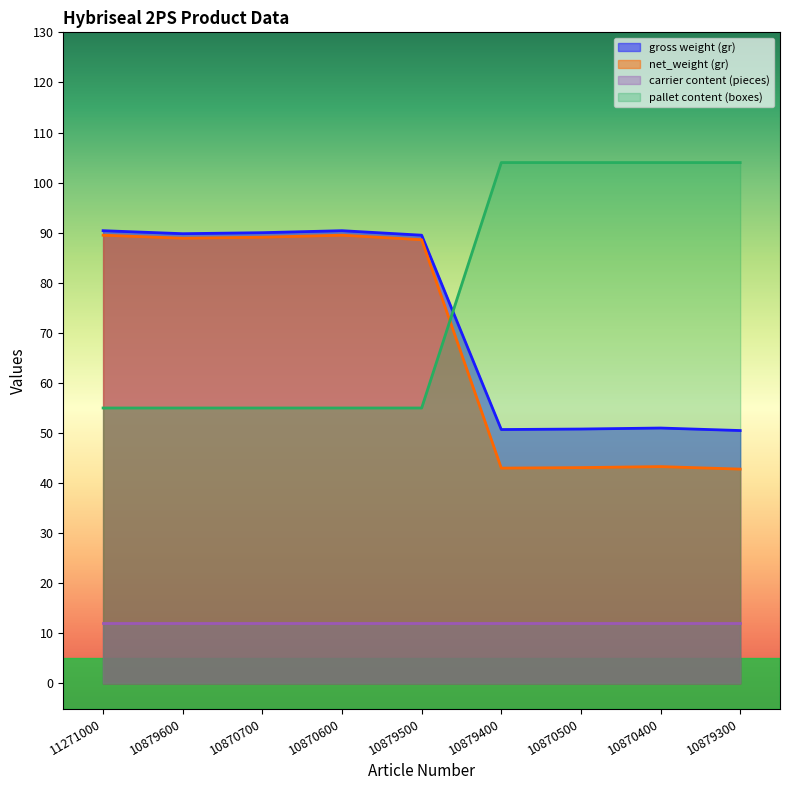

How many data points in gross weight (gr) are above 89?

5